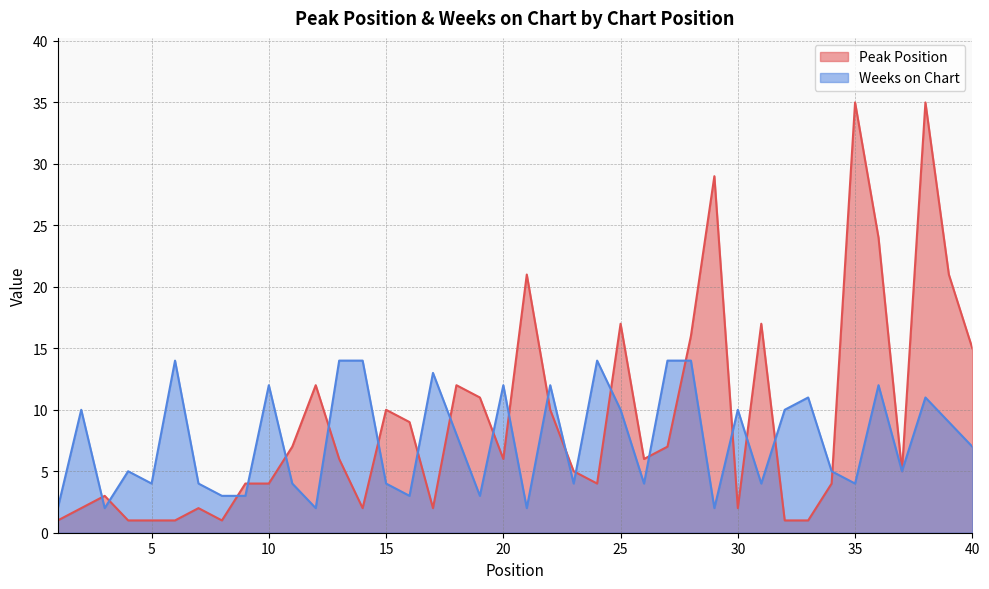

What is the difference between the highest and lowest values at 23?

1